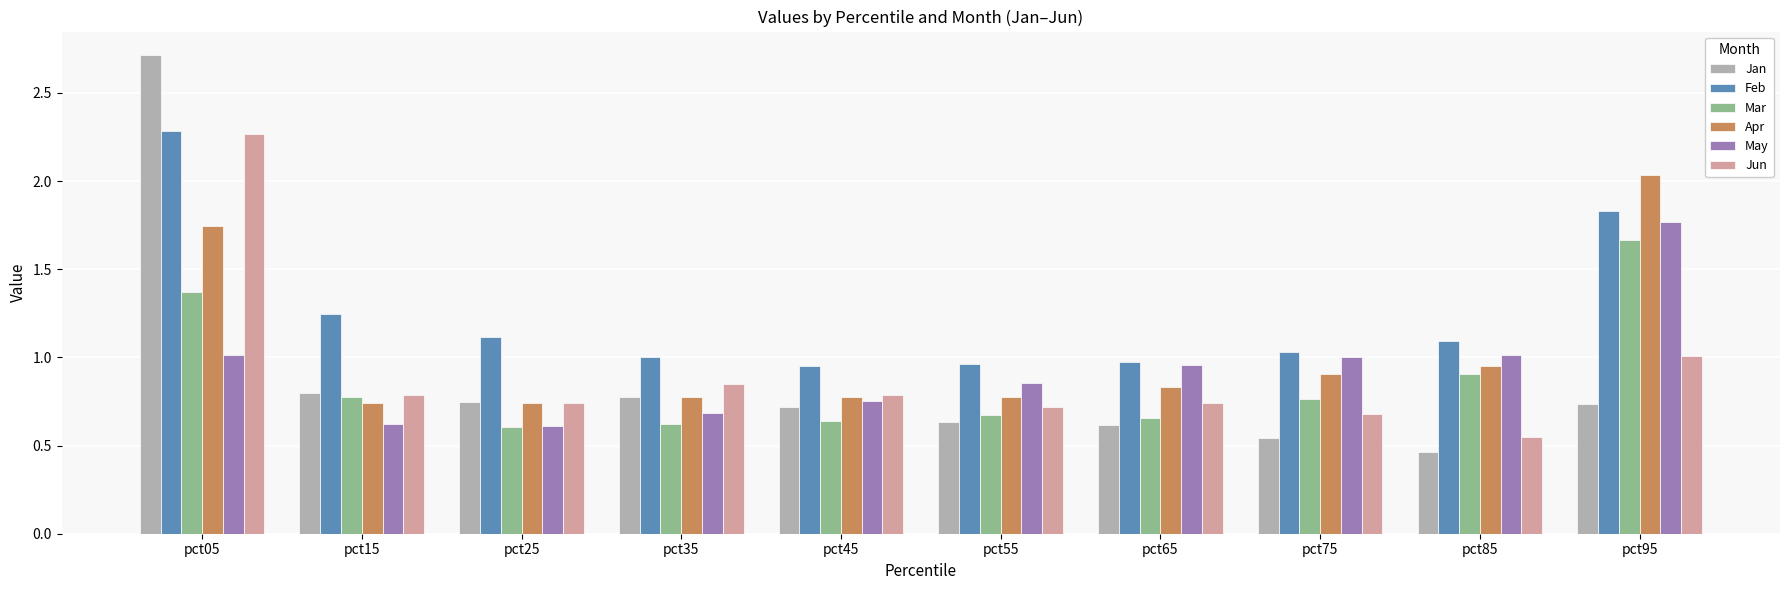

How many groups of bars are there?

10